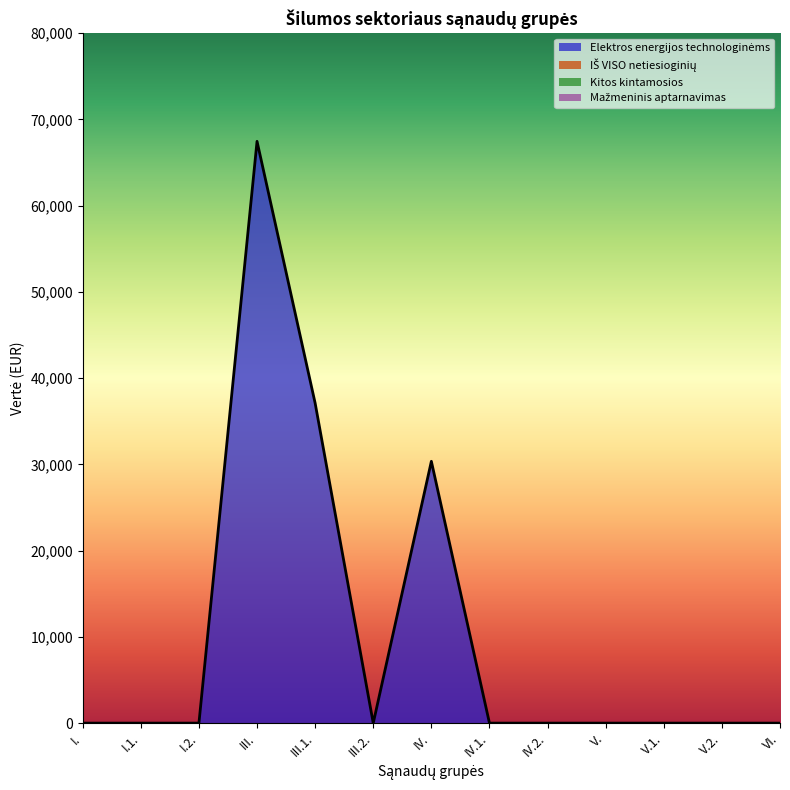

Which series changed the most between III. and IV.2.?

Elektros energijos technologinėms